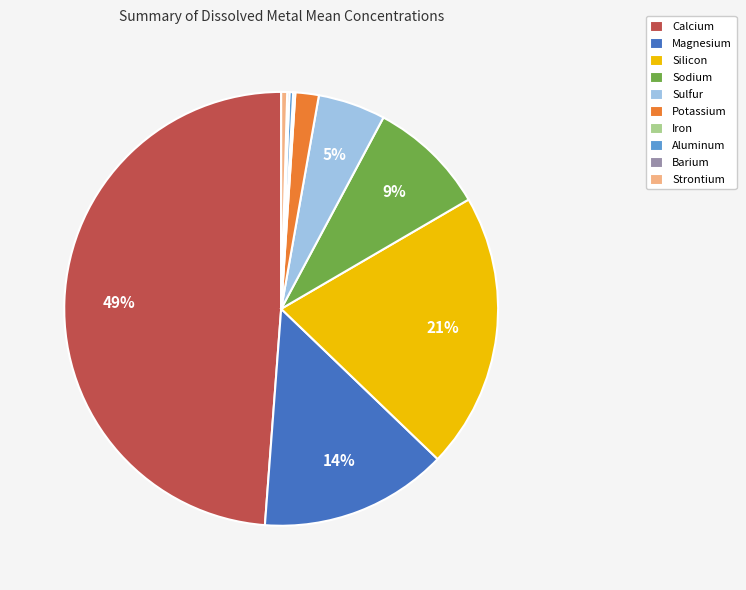

What is the ratio of the value at Sulfur to the value at Magnesium?

0.4